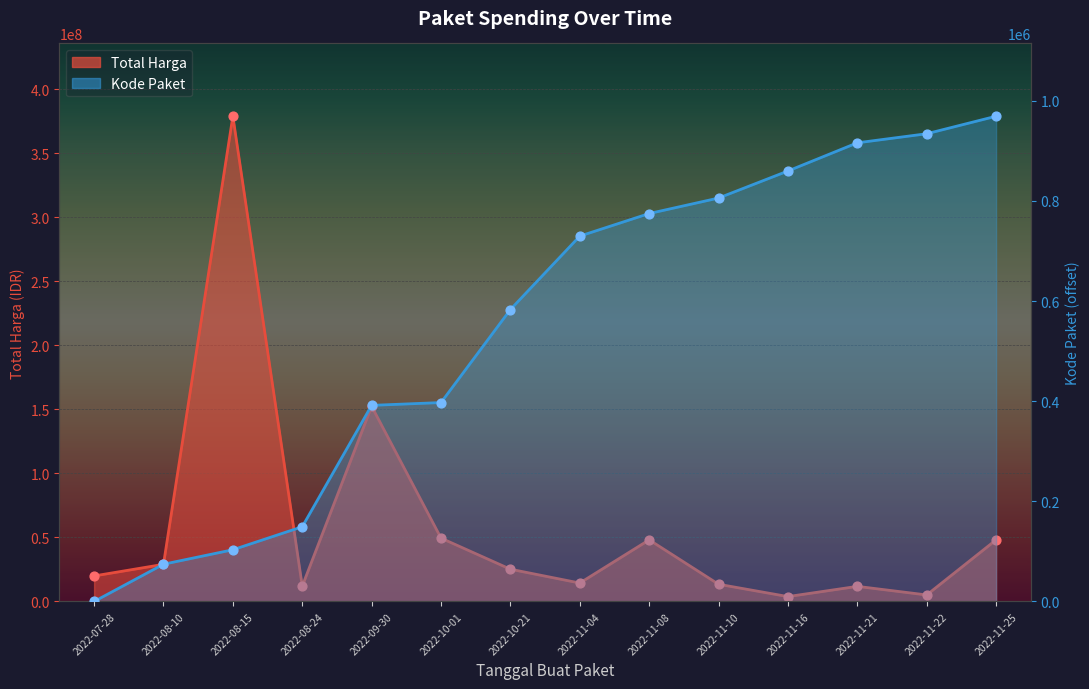

Which series has the largest total across all categories?

Total Harga